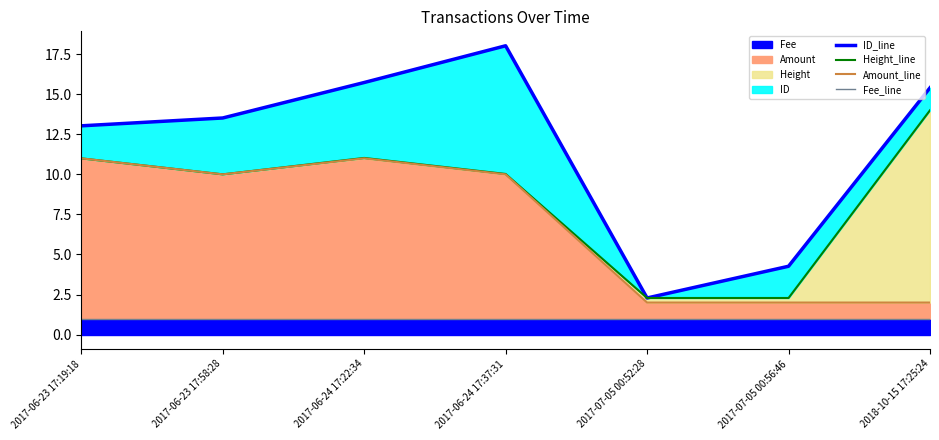

Which series has the largest total across all categories?

ID_line